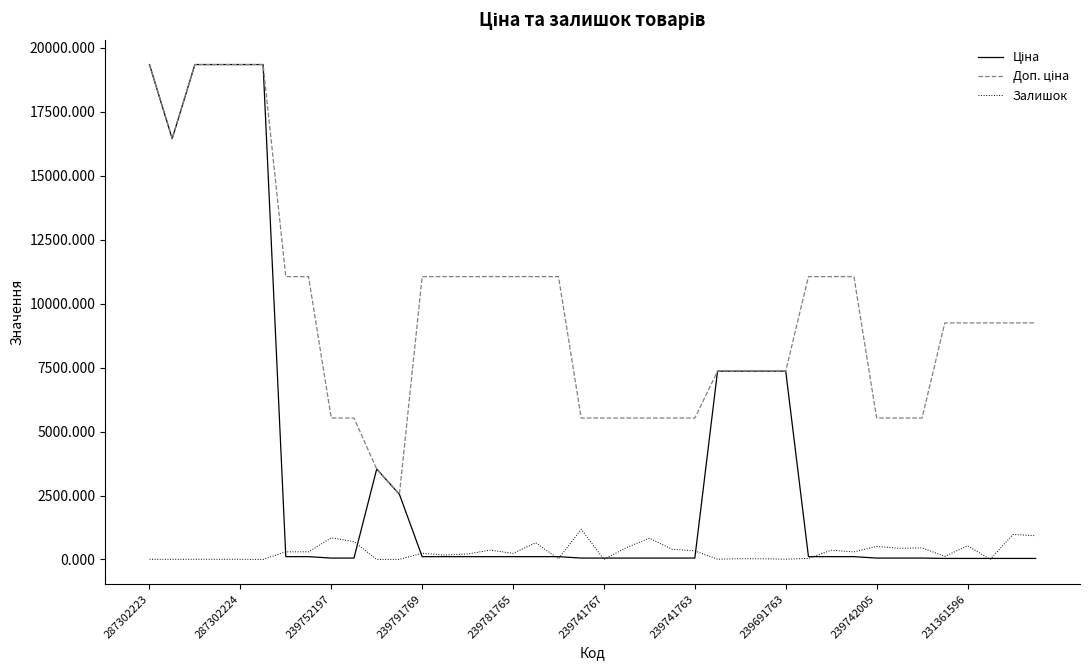

What is the maximum value shown in the chart?

19343.1